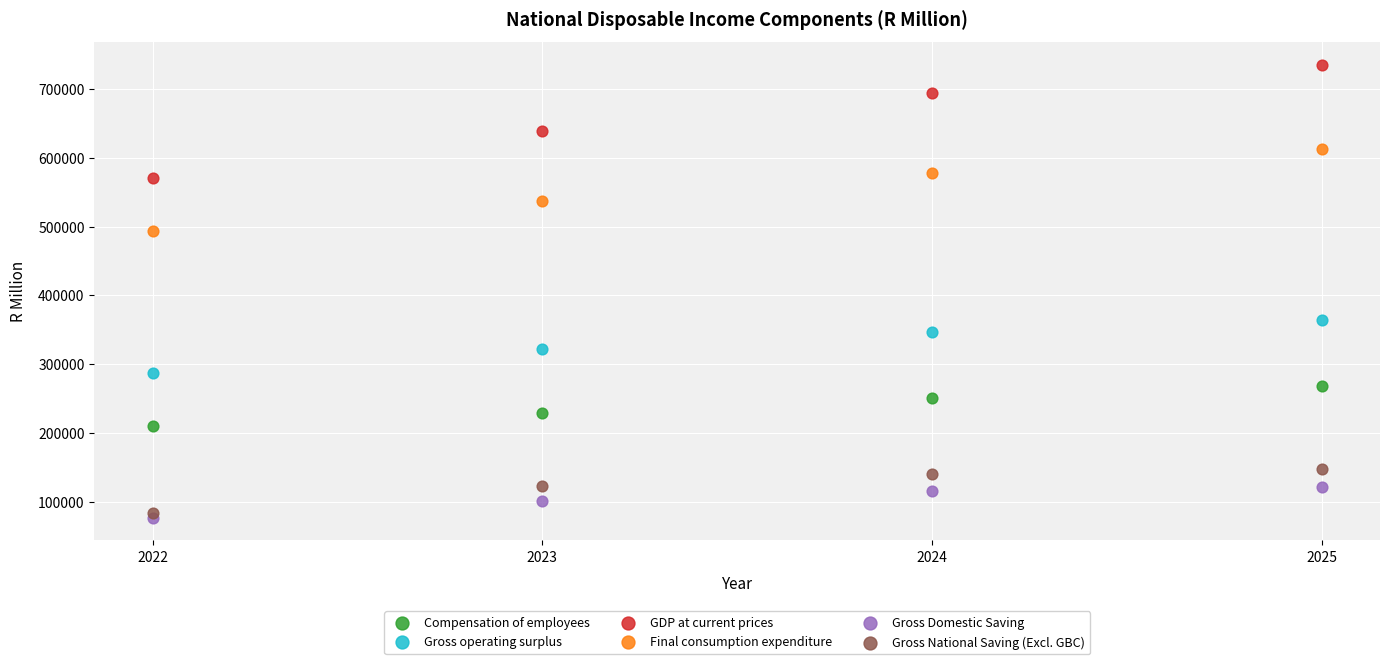

Across all series, what Y value is closest to 405966?

364704